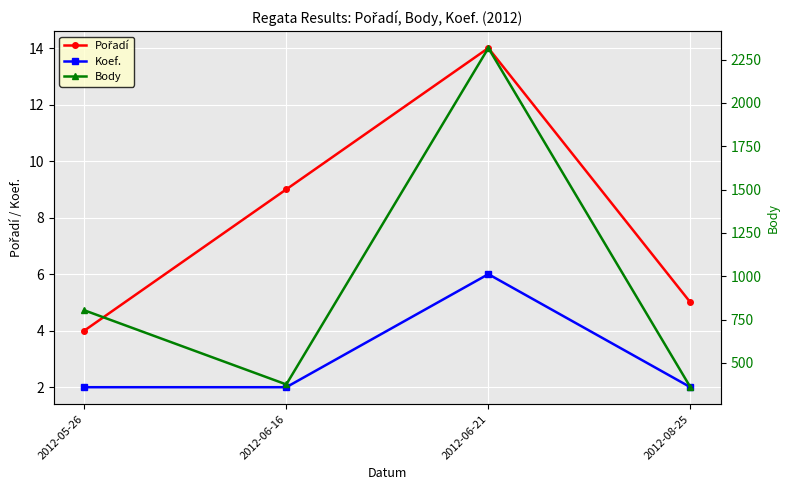

What are all the series names shown in the legend?

Pořadí, Koef., Body